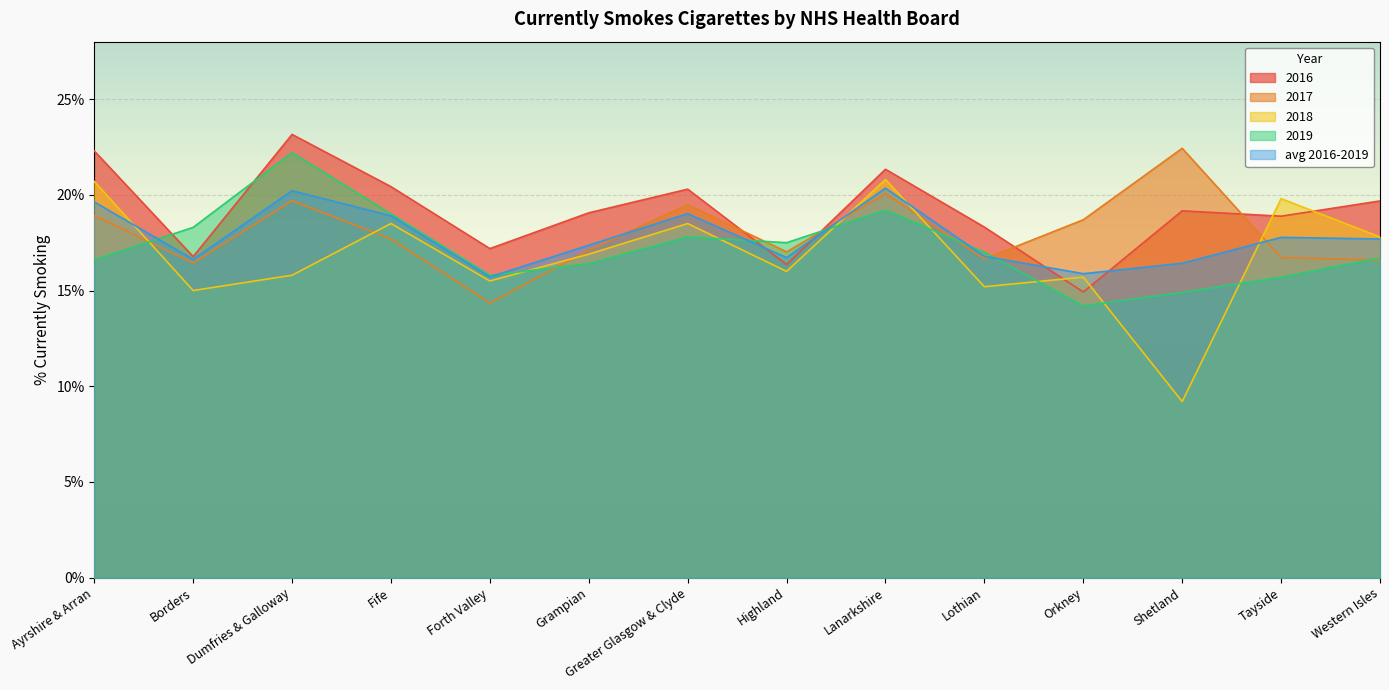

In 2017, how many points are lower than both neighbors (excluding endpoints)?

4